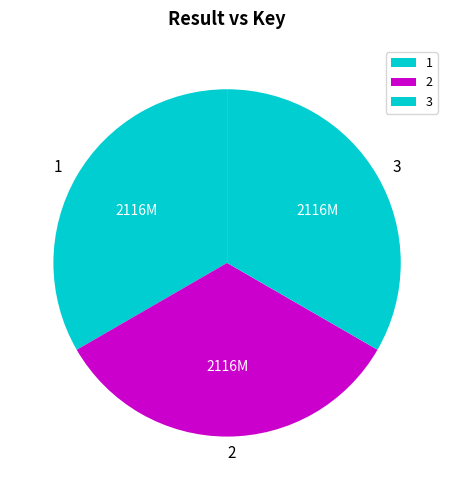

Does any single category account for the majority?

No